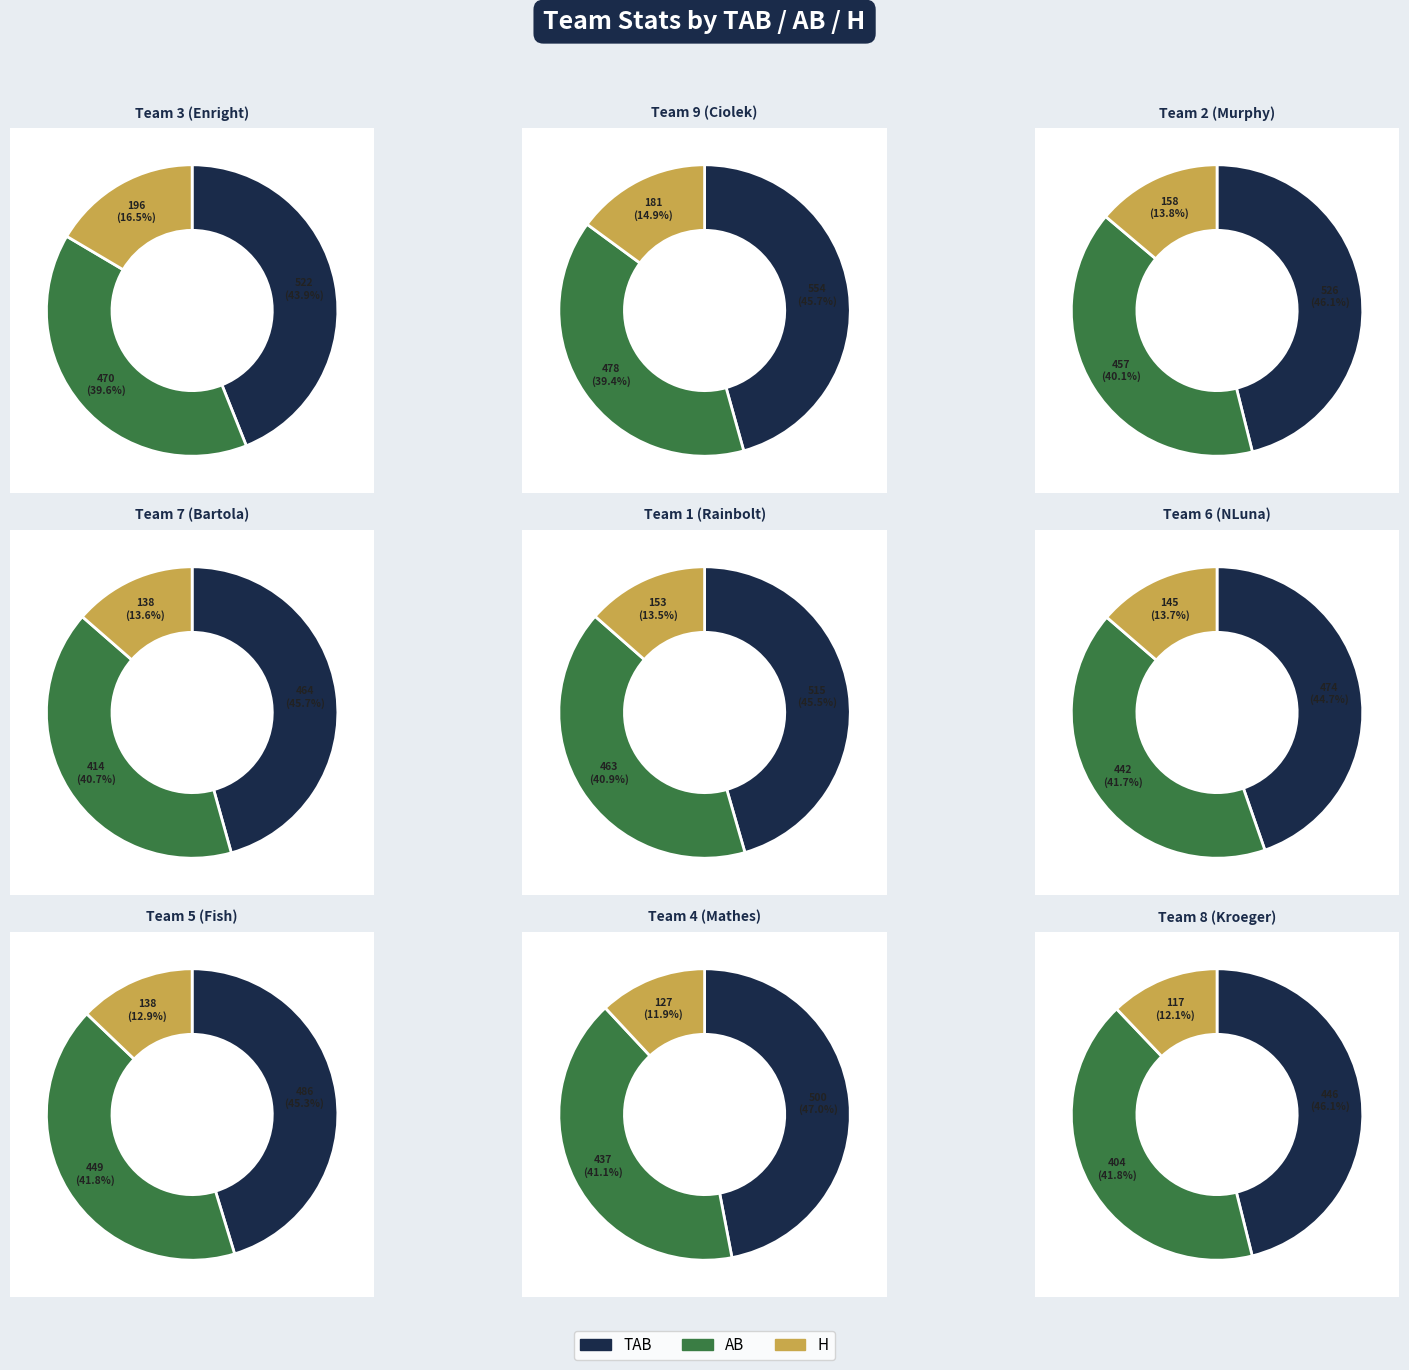

To the nearest percent, what portion does Team 5 (Fish) represent?

10%